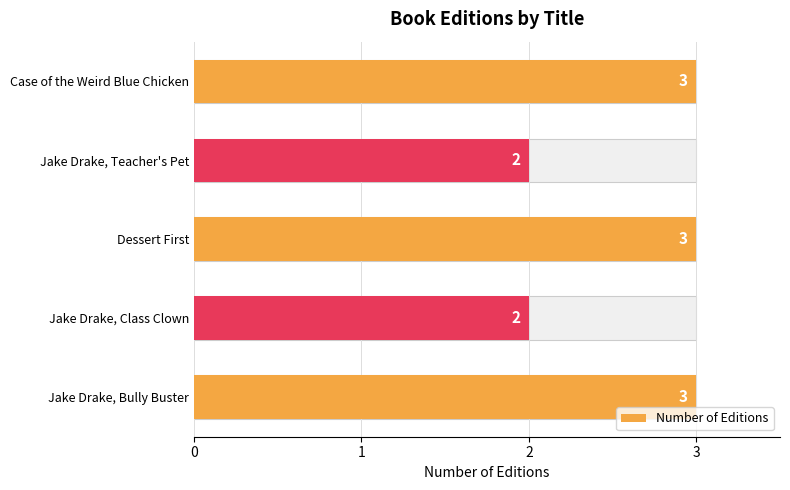

What is the change in value from Jake Drake, Teacher's Pet to Dessert First?

+1